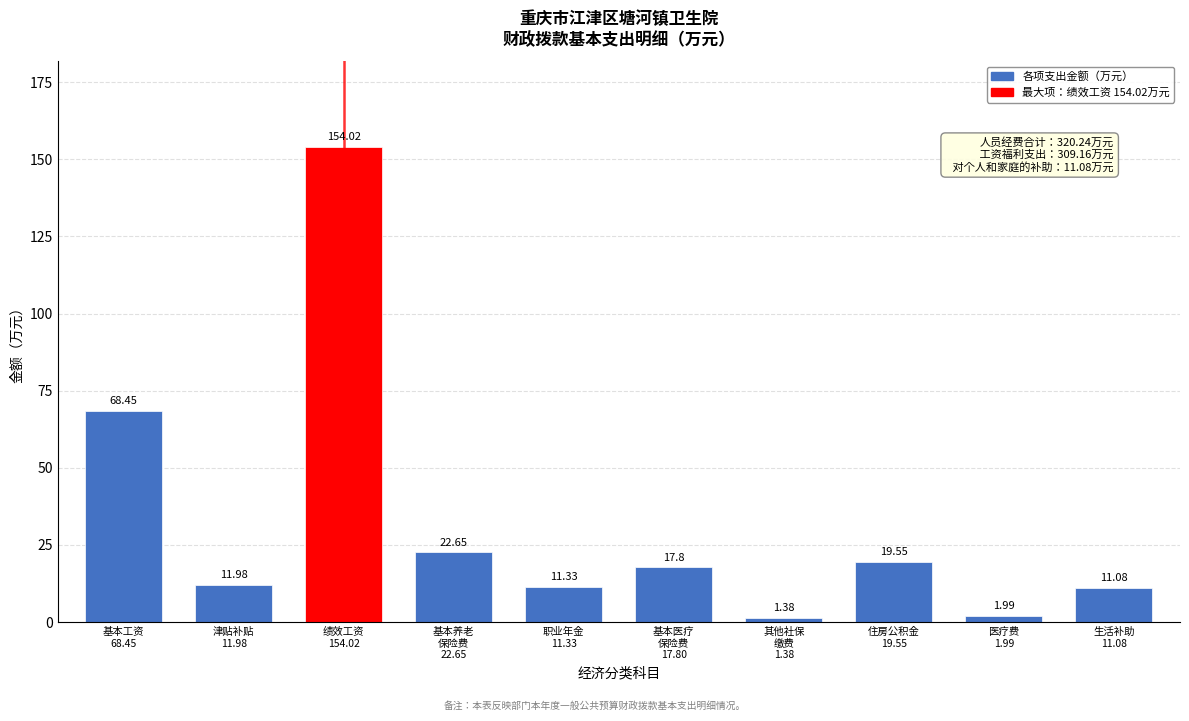

What is the average value?

32.0